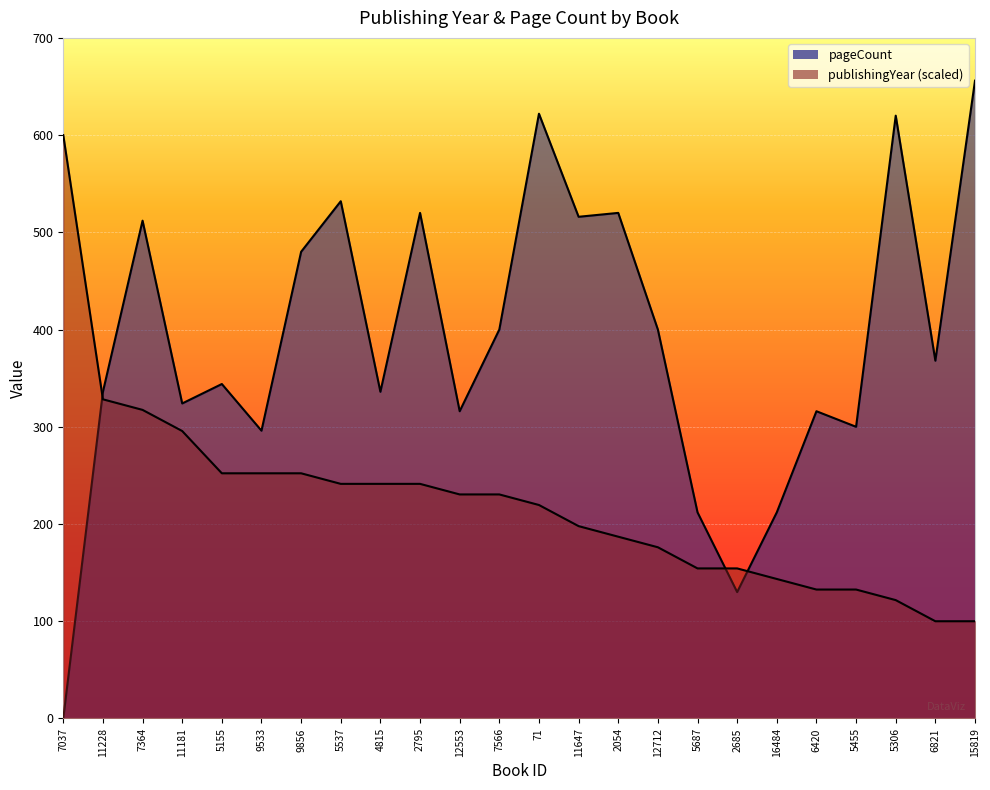

True or false: pageCount and publishingYear intersect in this chart.

True